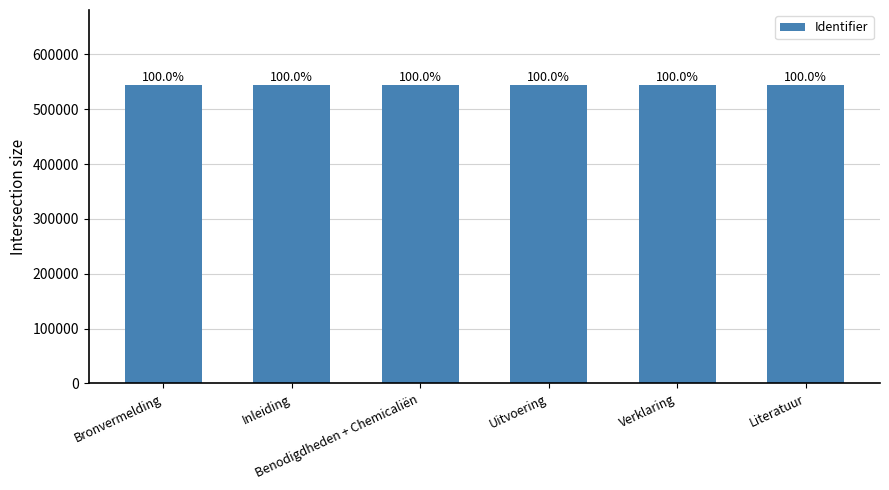

What is the change in value from Bronvermelding to Literatuur?

+170